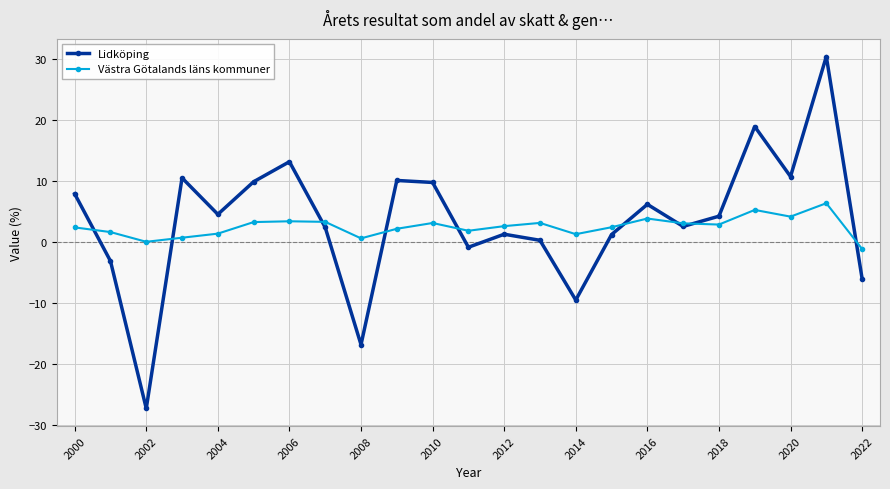

In Lidköping, how many points are lower than both neighbors (excluding endpoints)?

7